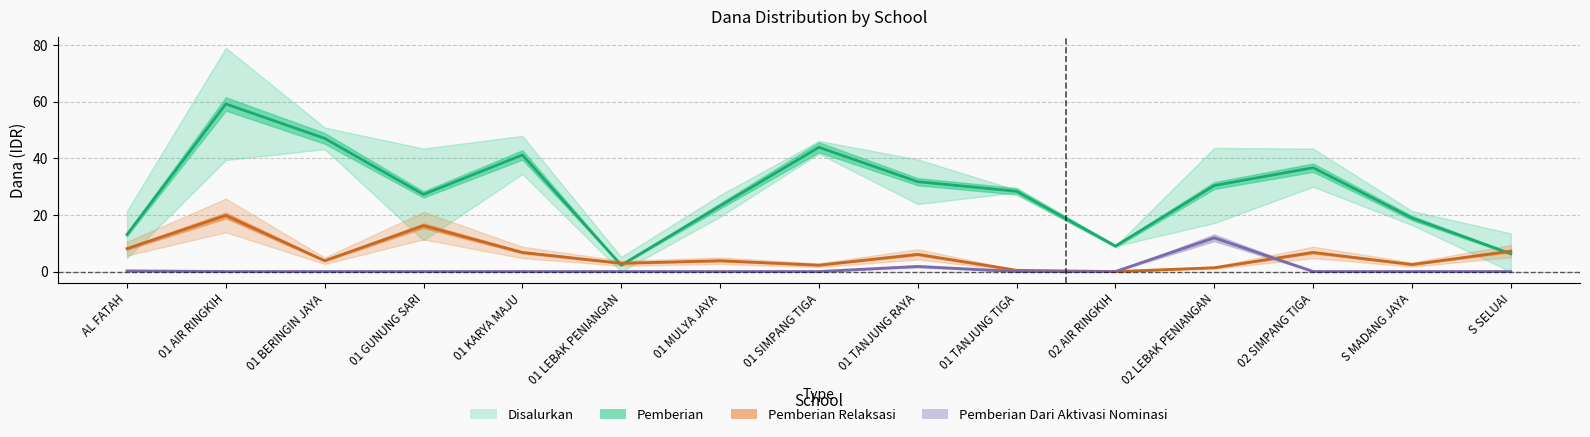

List the series in order of their peak value, lowest first.

Pemberian Dari Aktivasi Nominasi, Pemberian Relaksasi, Pemberian